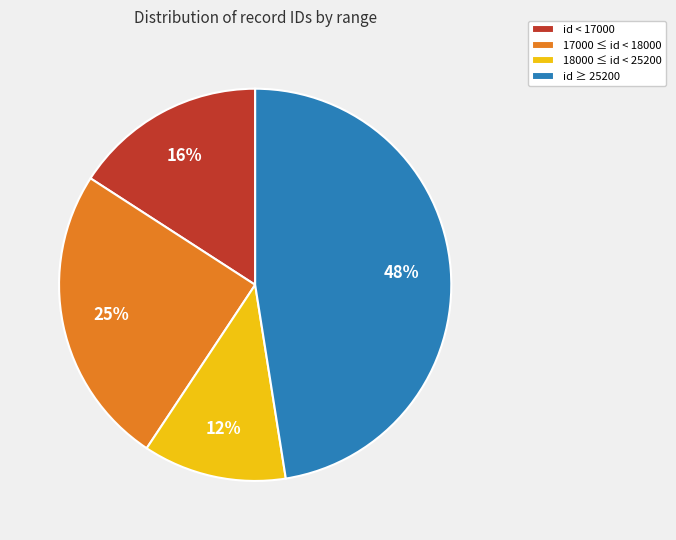

To the nearest percent, what is the average slice percentage?

25%